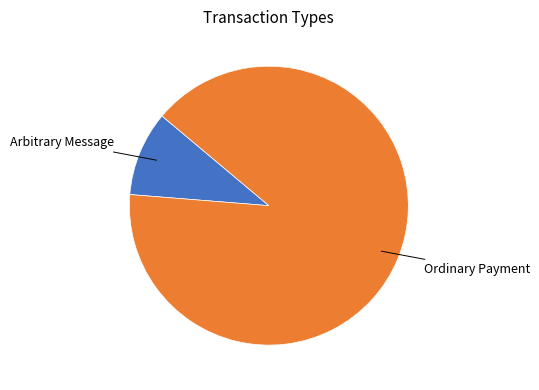

Does any single category account for the majority?

Yes